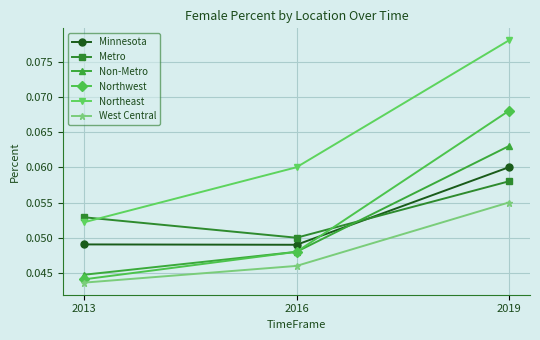

The Minnesota series shows 0.0 at 2019. True or false?

False